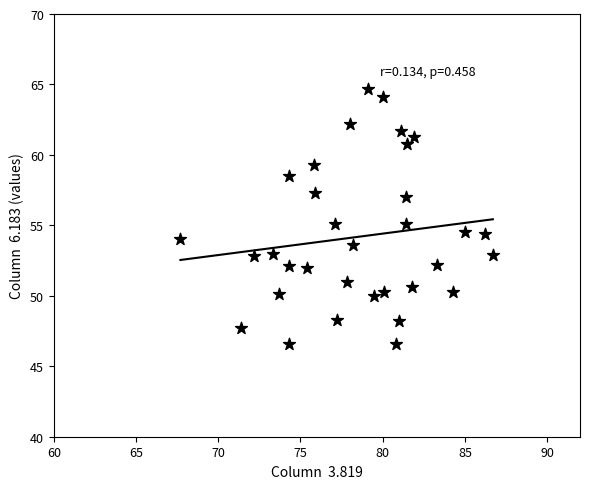

What is the range of X values (max minus min)?

19.0